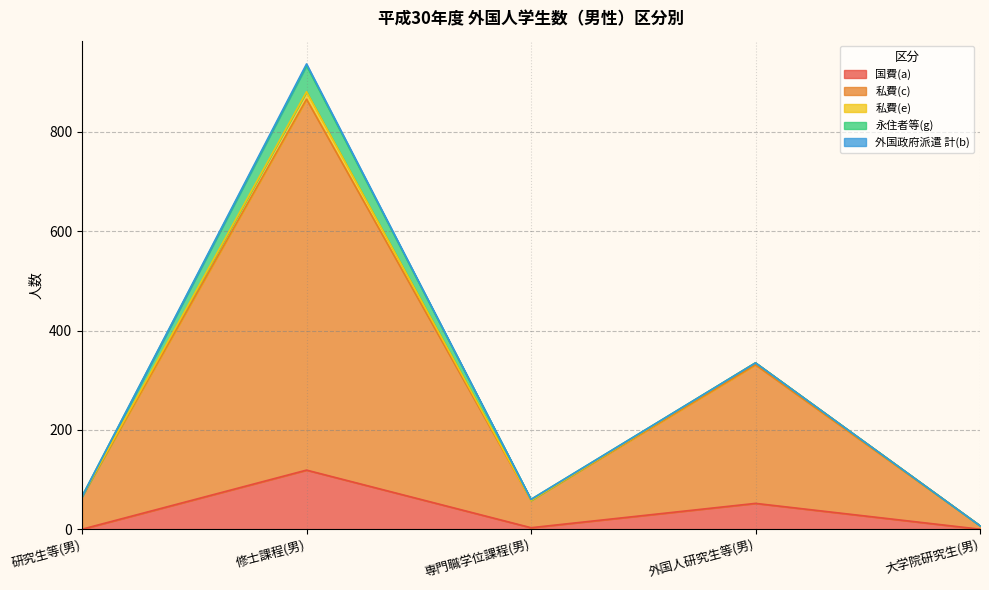

True or false: 国費(a) has more than 0 interior local peaks.

True